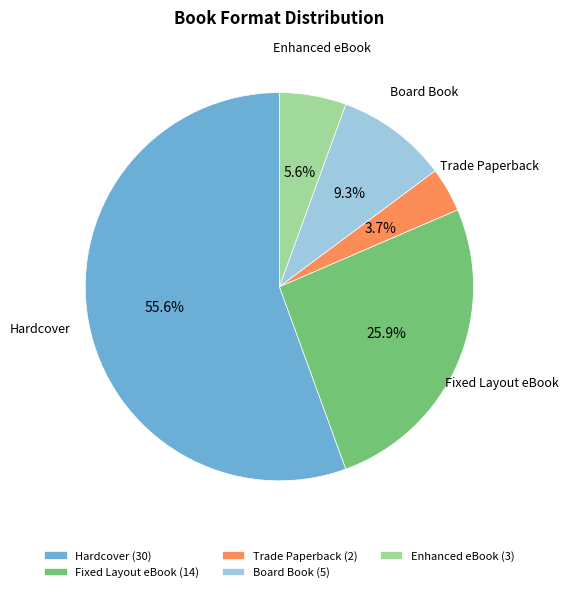

How many slices are in this pie chart?

5